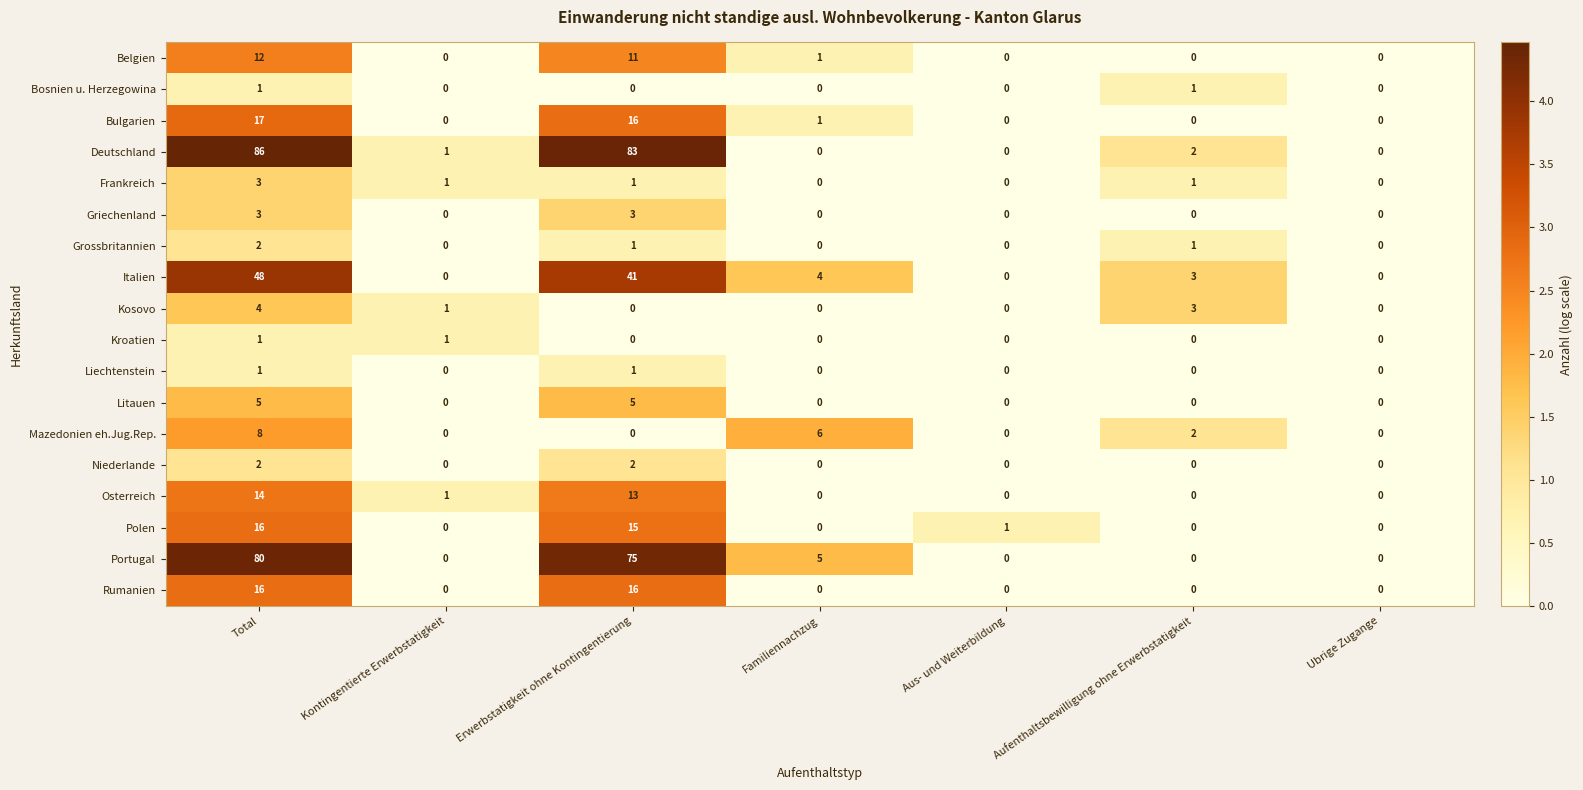

At which label does Italien reach its peak?

Total